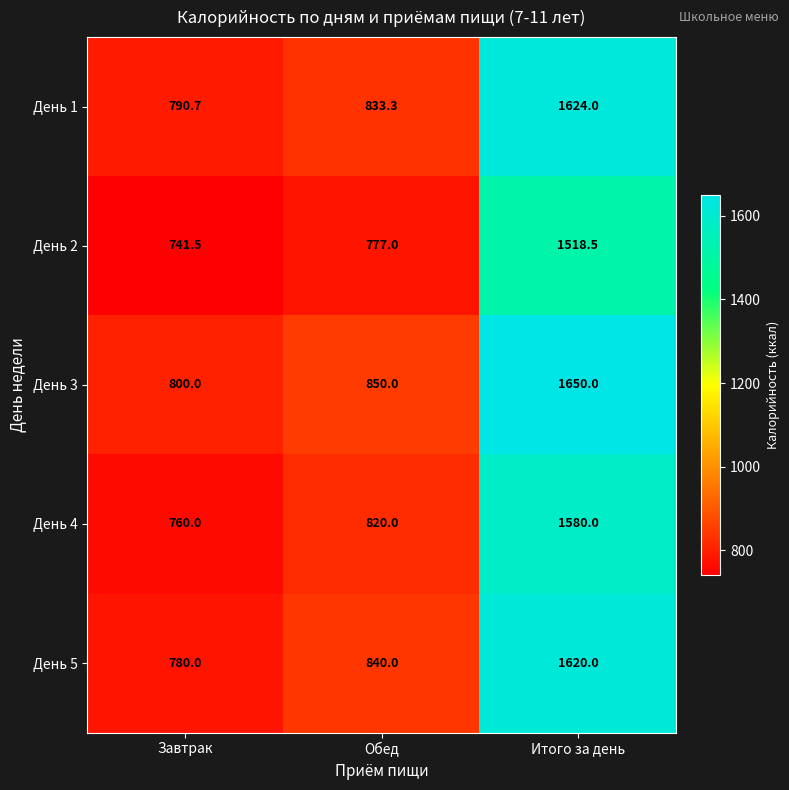

Where is День 5 nearest to the value 1200?

Обед